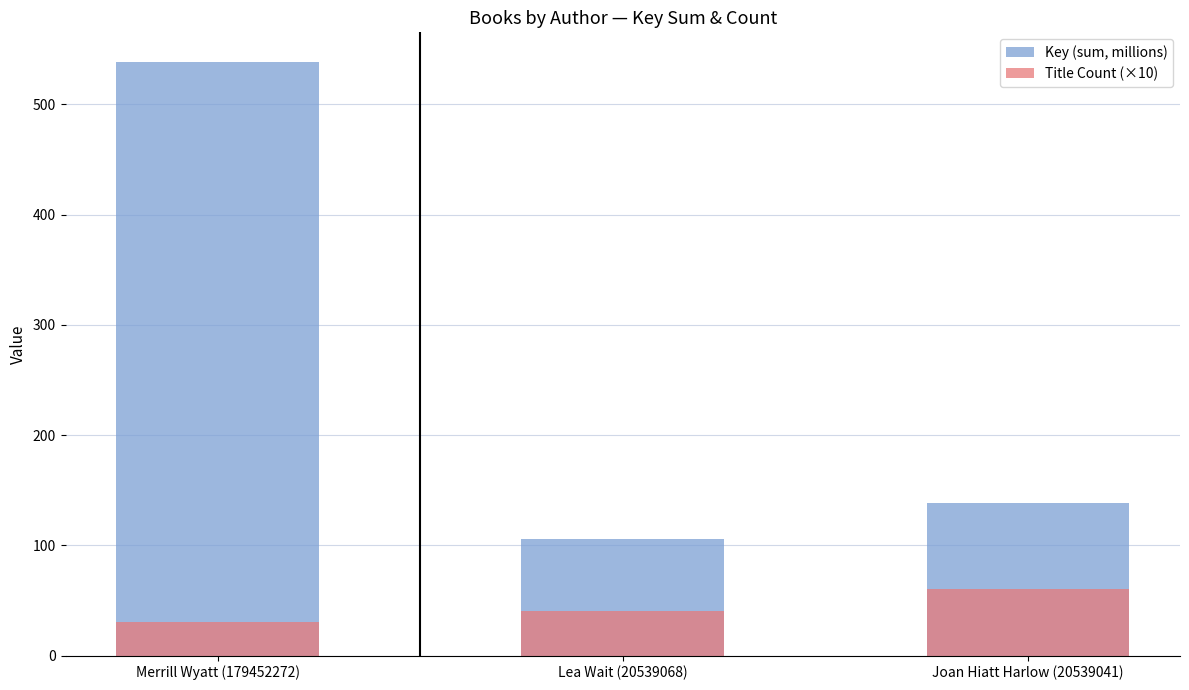

Rank the series at Lea Wait (20539068) from highest to lowest value.

Key (sum, millions), Title Count (×10)